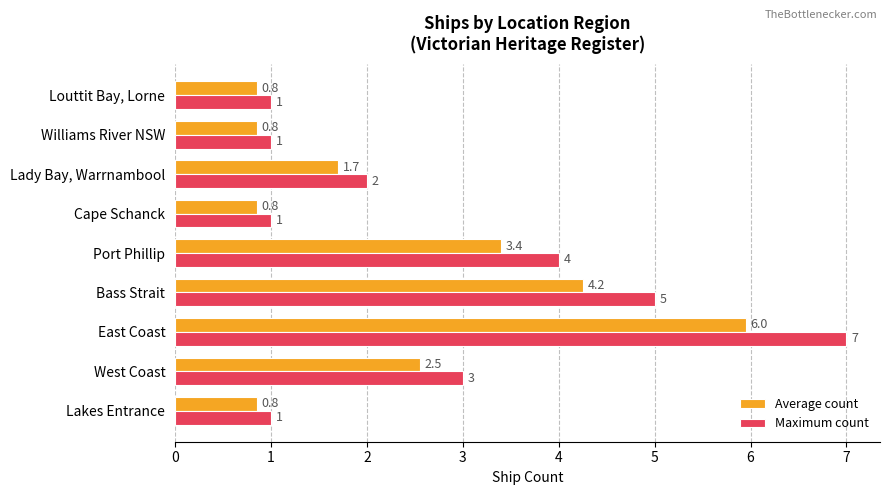

What is the average value of the Average count series?

2.4